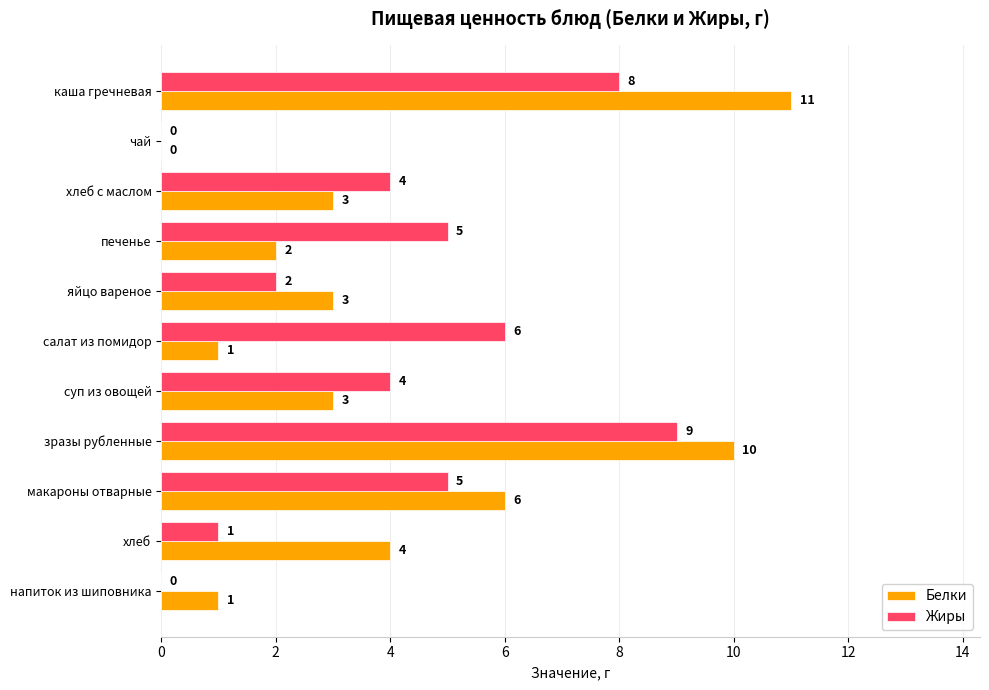

The Жиры series shows 1 at яйцо вареное. True or false?

False